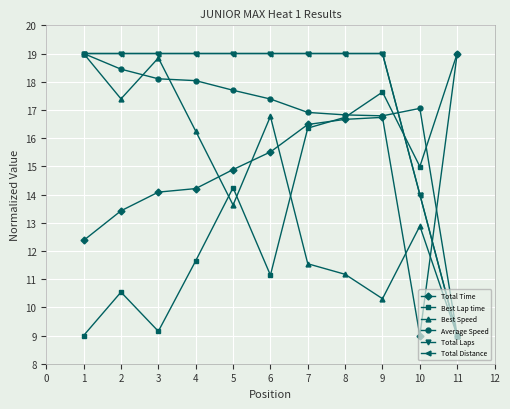

Which category has the lowest value in the Best Lap time series?

1